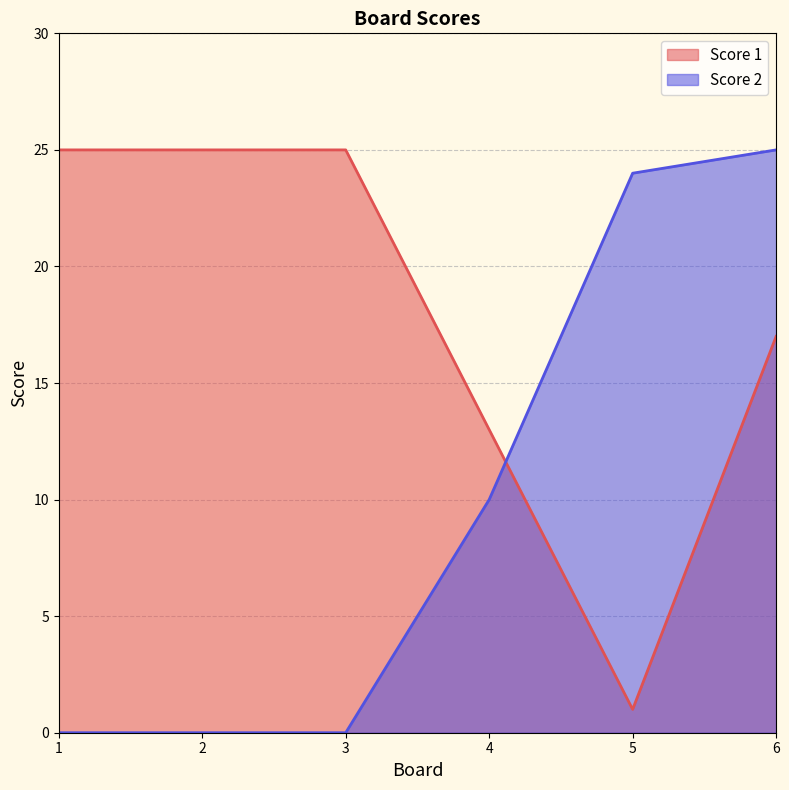

Rank the series by their average value, from highest to lowest.

Score 1, Score 2